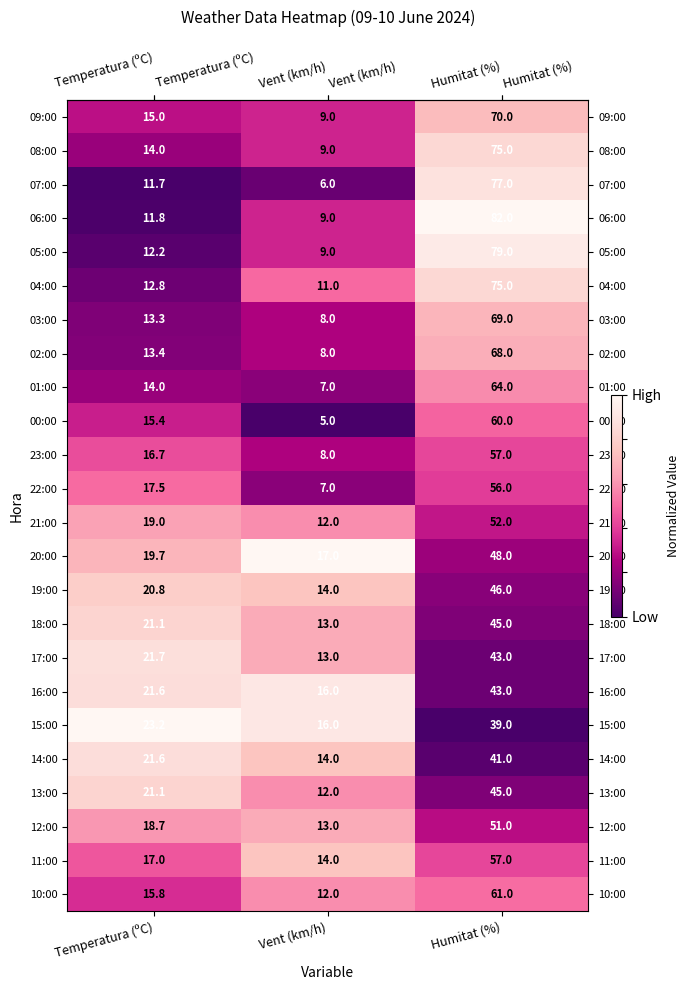

True or false: 21:00 has a value of 12.0 at Vent (km/h).

True